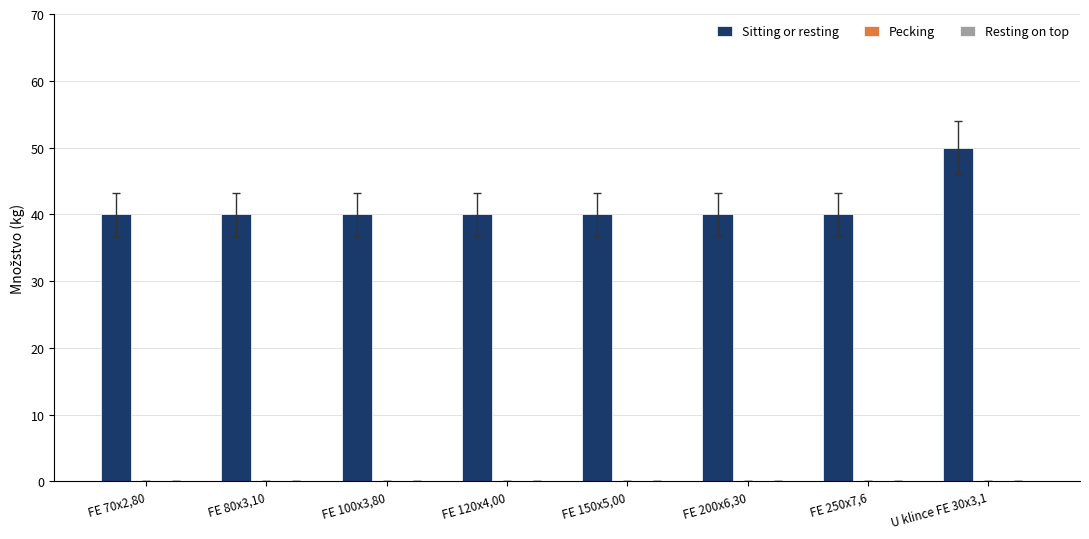

Which has a higher value, U klince FE 30x3,1 or FE 100x3,80?

U klince FE 30x3,1